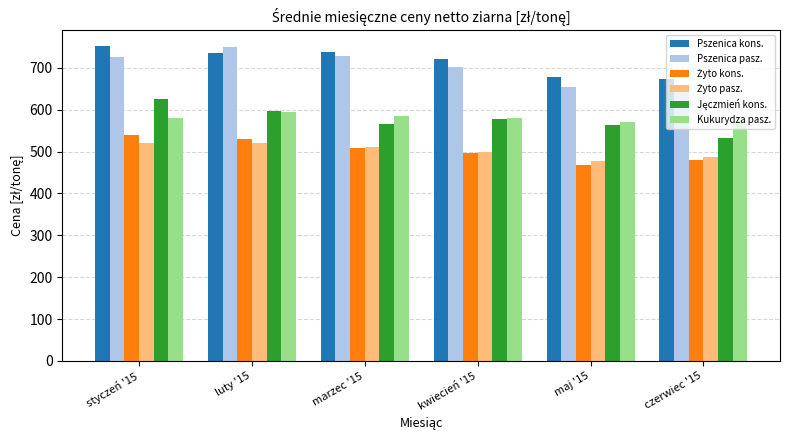

What is the difference between the highest and lowest values at czerwiec '15?

193.7